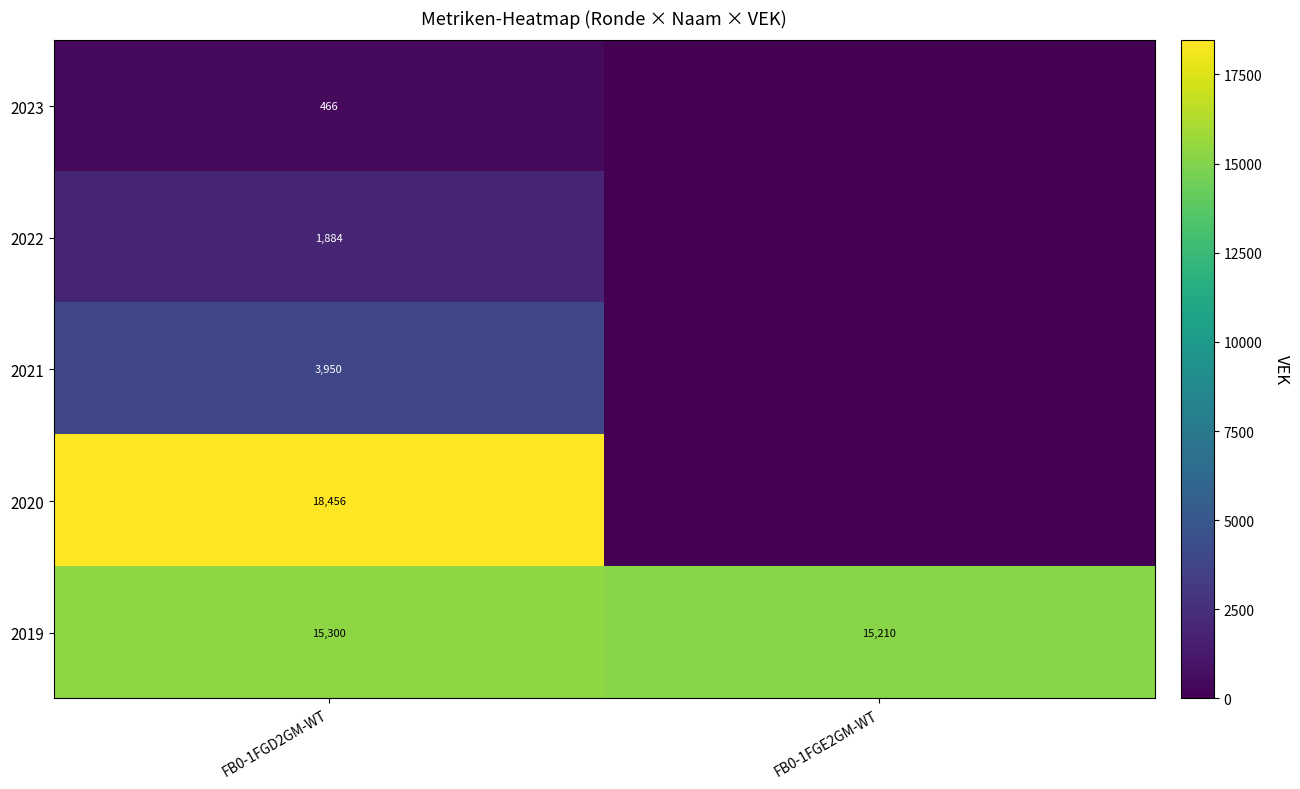

Which label corresponds to the largest value in the chart?

FB0-1FGD2GM-WT